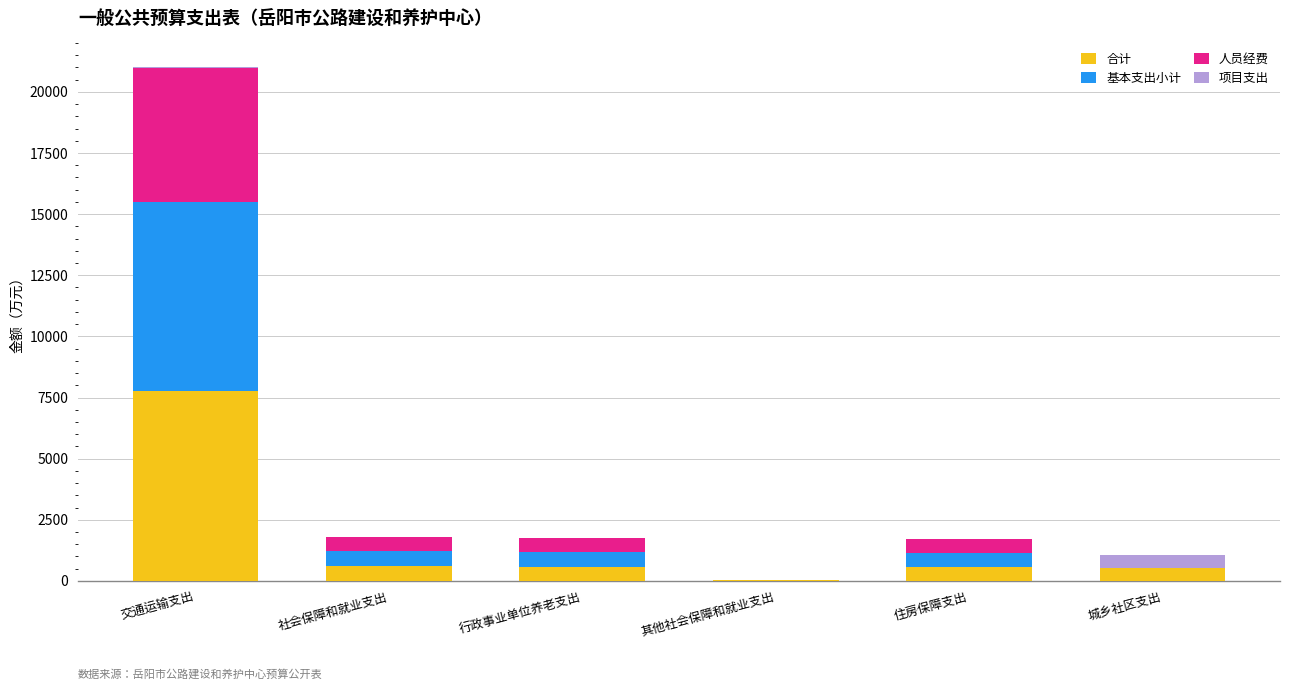

Is it true that 合计 equals 569.7 at 住房保障支出?

True